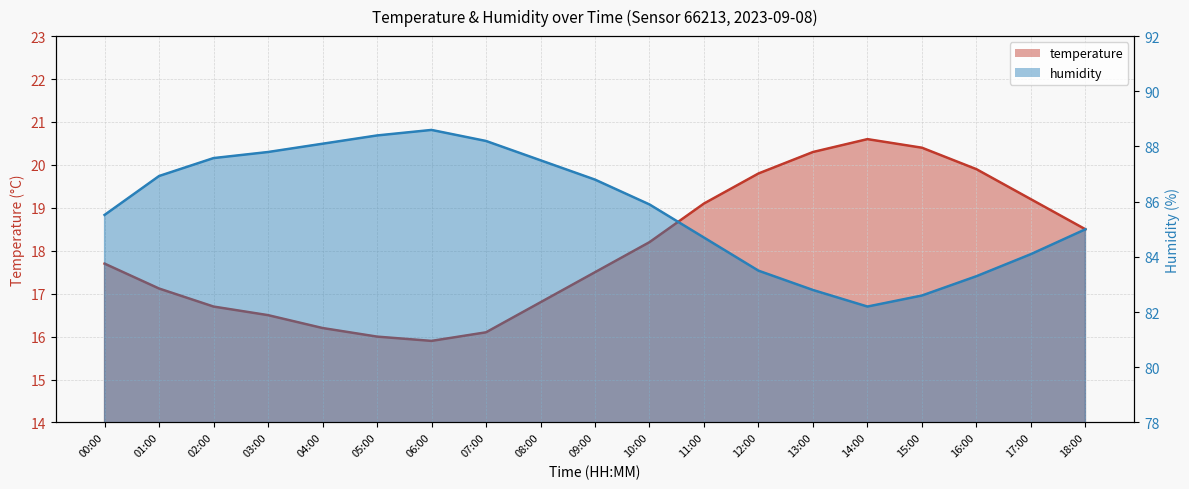

At which category does temperature (line) reach its first local peak?

14:00